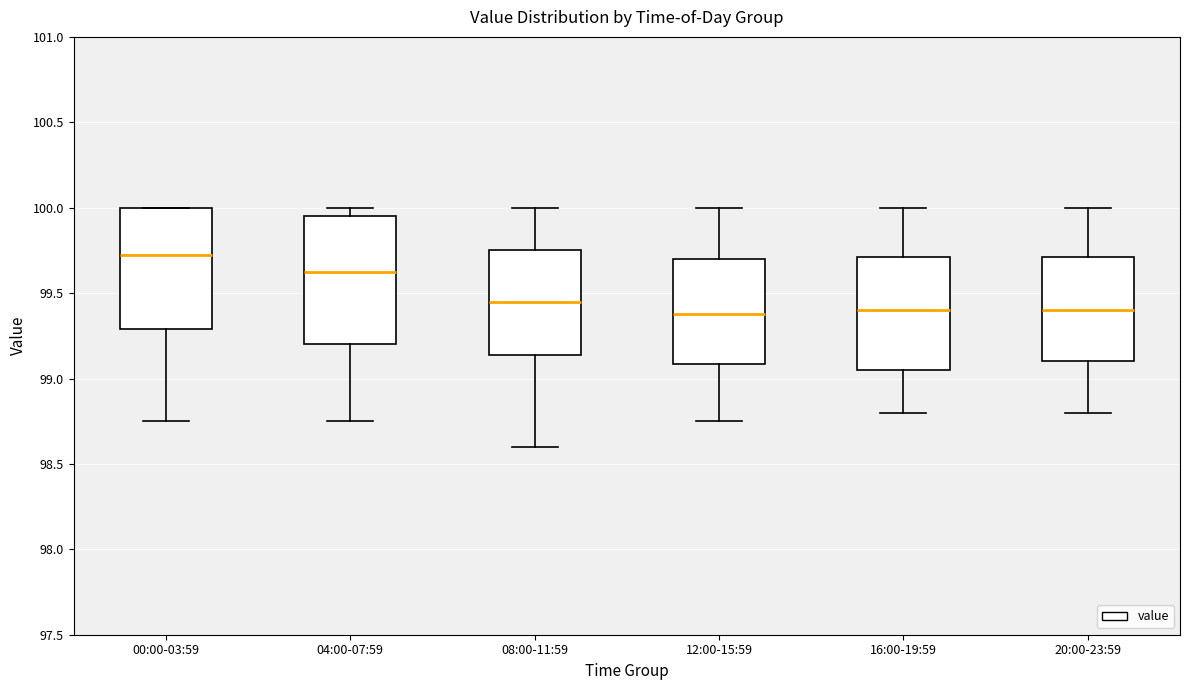

Reading left to right, read every box against the y-axis: the position of its median line, the range the box covers, and the ends of its whiskers. The values are not printed on the chart, so give them approximately, as read against the axis.

00:00-03:59: median 99.75, box 99.30 to 100.00, whiskers 98.75 to 100.00
04:00-07:59: median 99.65, box 99.20 to 99.95, whiskers 98.75 to 100.00
08:00-11:59: median 99.45, box 99.15 to 99.75, whiskers 98.60 to 100.00
12:00-15:59: median 99.40, box 99.10 to 99.70, whiskers 98.75 to 100.00
16:00-19:59: median 99.40, box 99.05 to 99.70, whiskers 98.80 to 100.00
20:00-23:59: median 99.40, box 99.10 to 99.70, whiskers 98.80 to 100.00